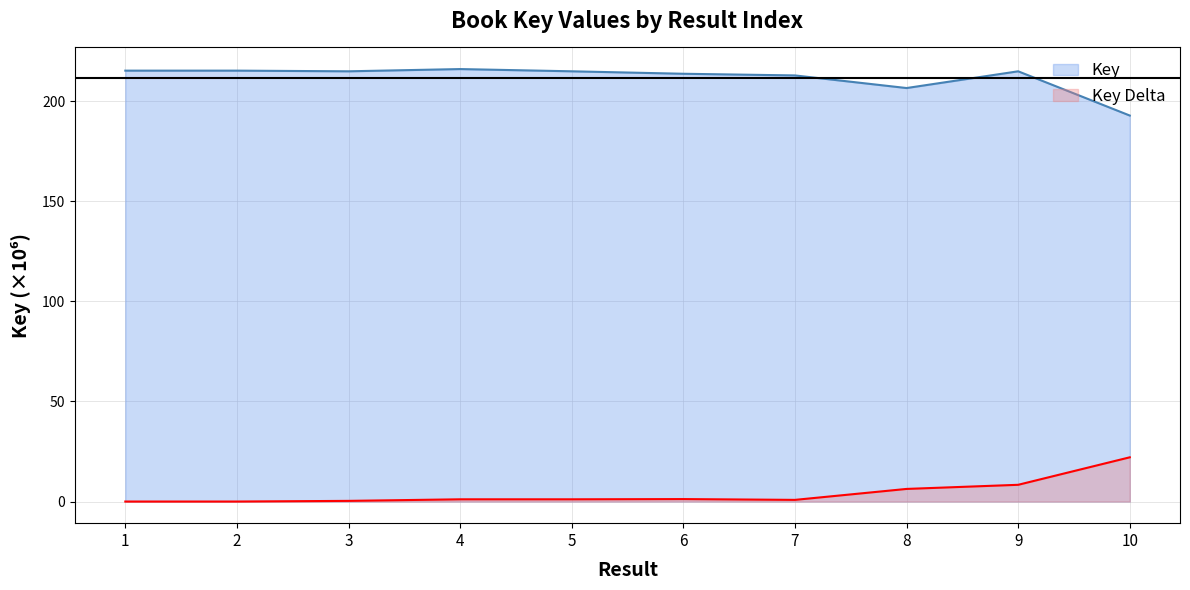

What is the sum of the values at 9 and 6?

428.5